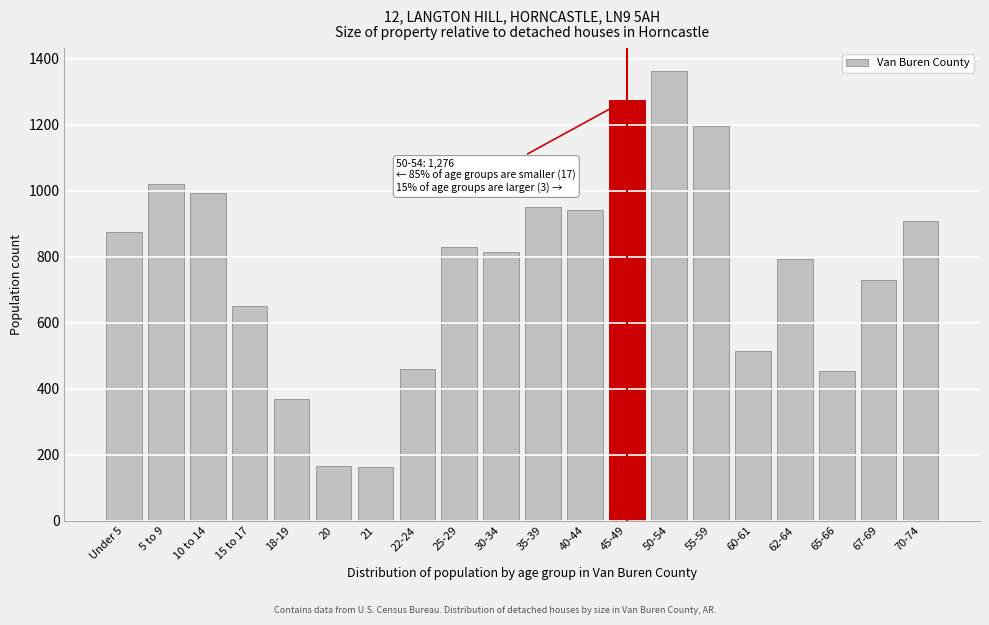

What is the label of the 10th bar from the left?

30-34